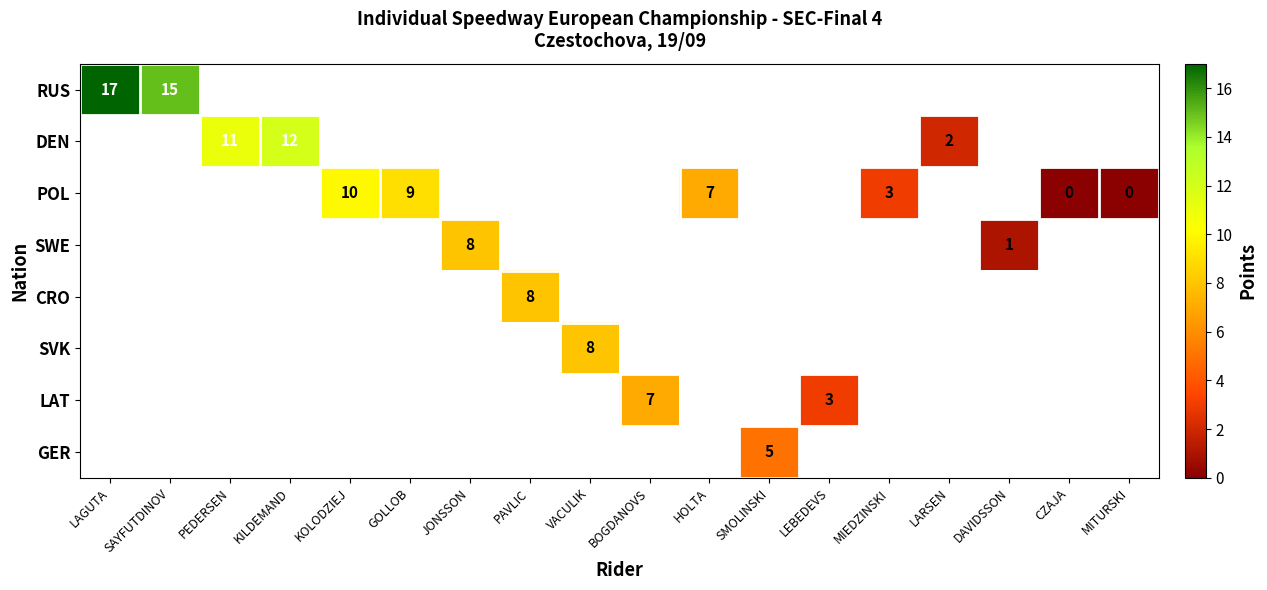

The DEN series shows 2 at LARSEN. True or false?

True